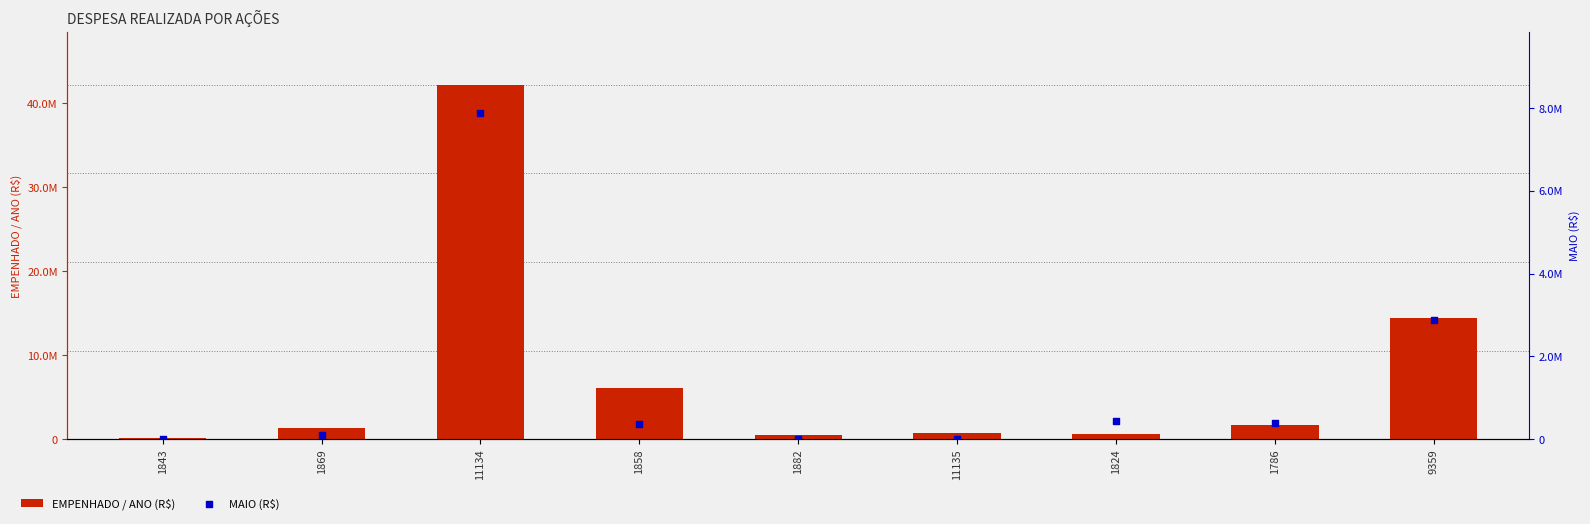

What are all the series names shown in the legend?

EMPENHADO / ANO (R$), MAIO (R$)